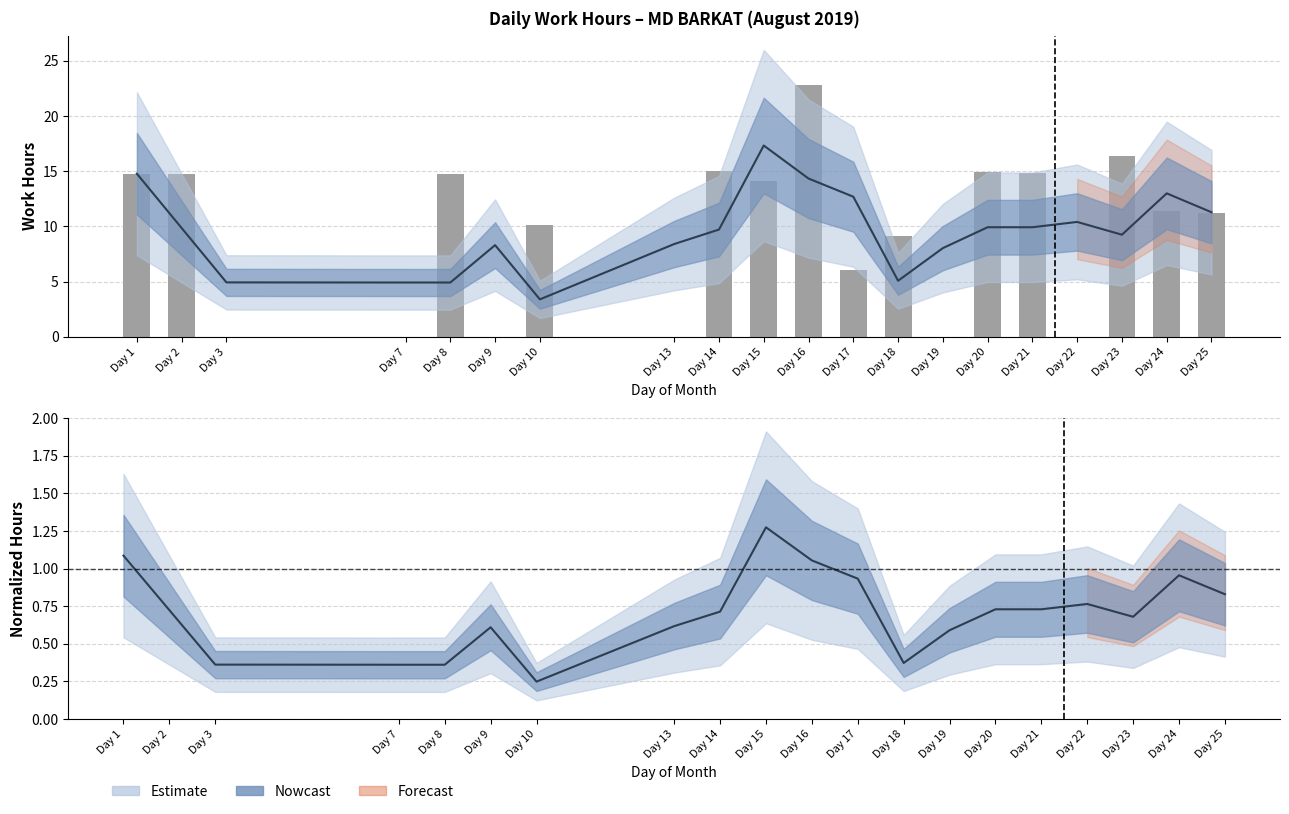

Are the bars horizontal?

No